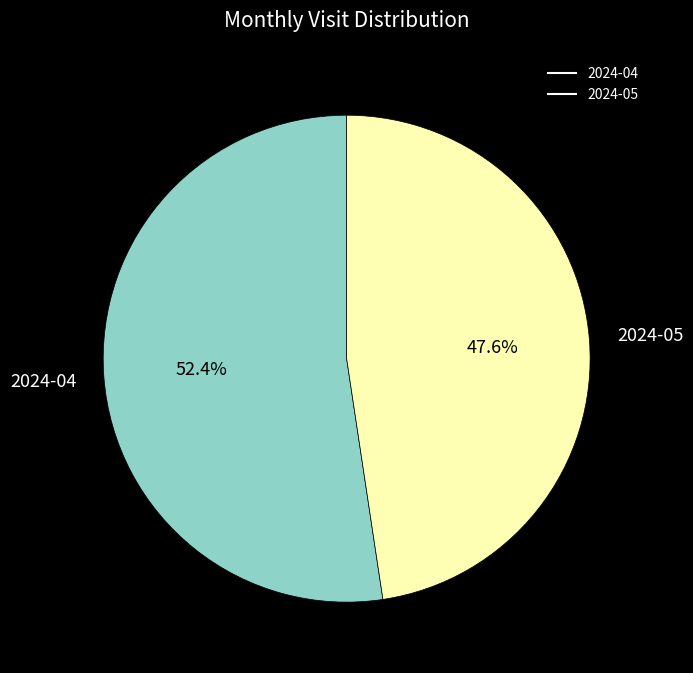

Between 2024-04 and 2024-05, which is larger?

2024-04